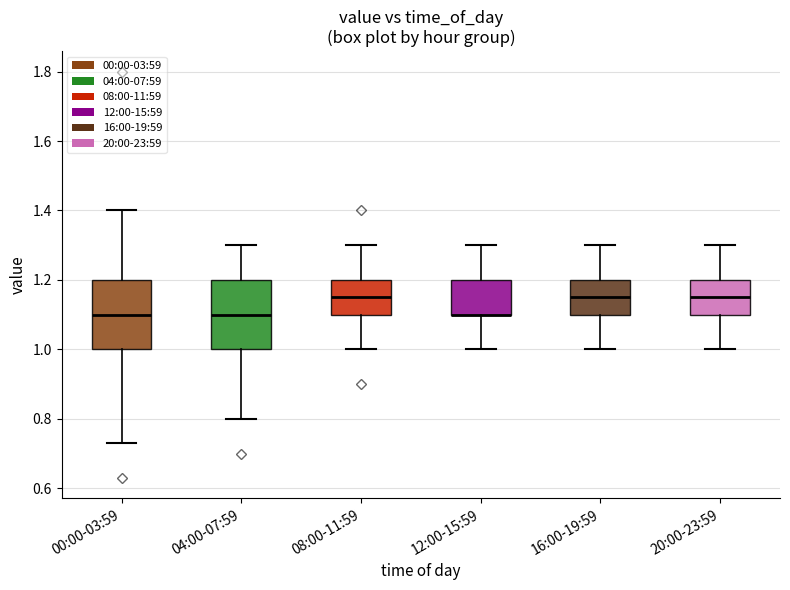

Where does the median line of the box for 04:00-07:59 sit on the y-axis? The values are not printed on the chart, so give them approximately, as read against the axis.

1.10